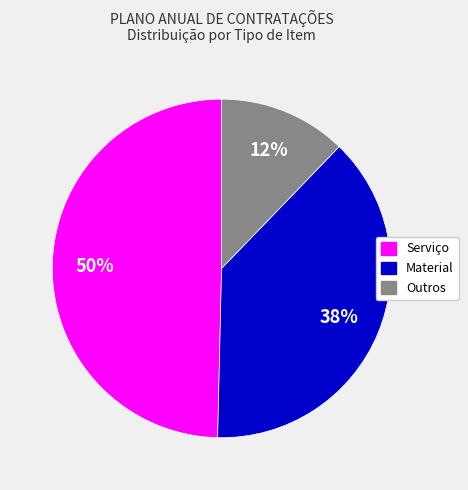

Does any single category account for the majority?

No